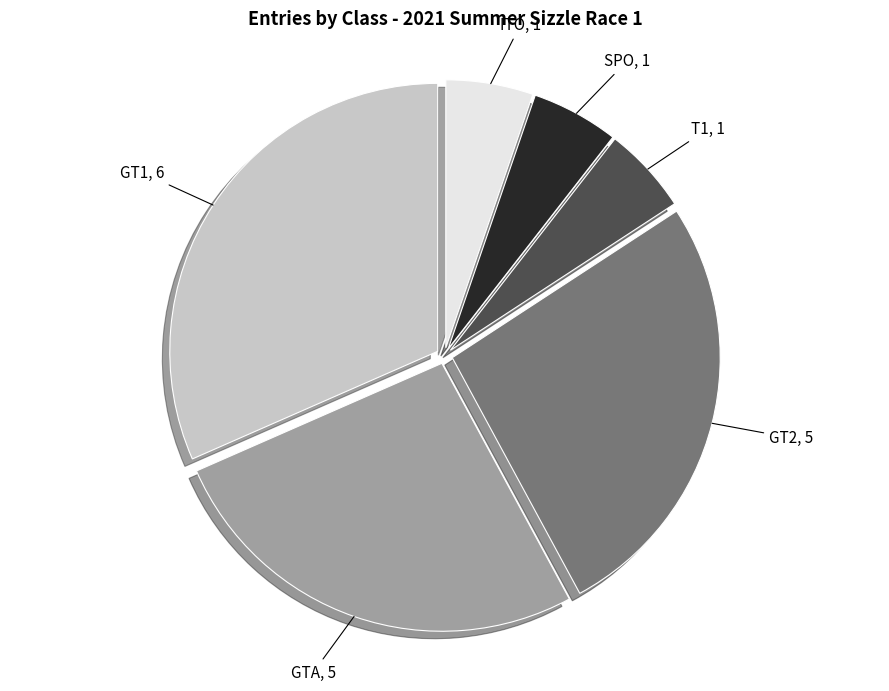

Is there any slice that represents more than half of the pie?

No